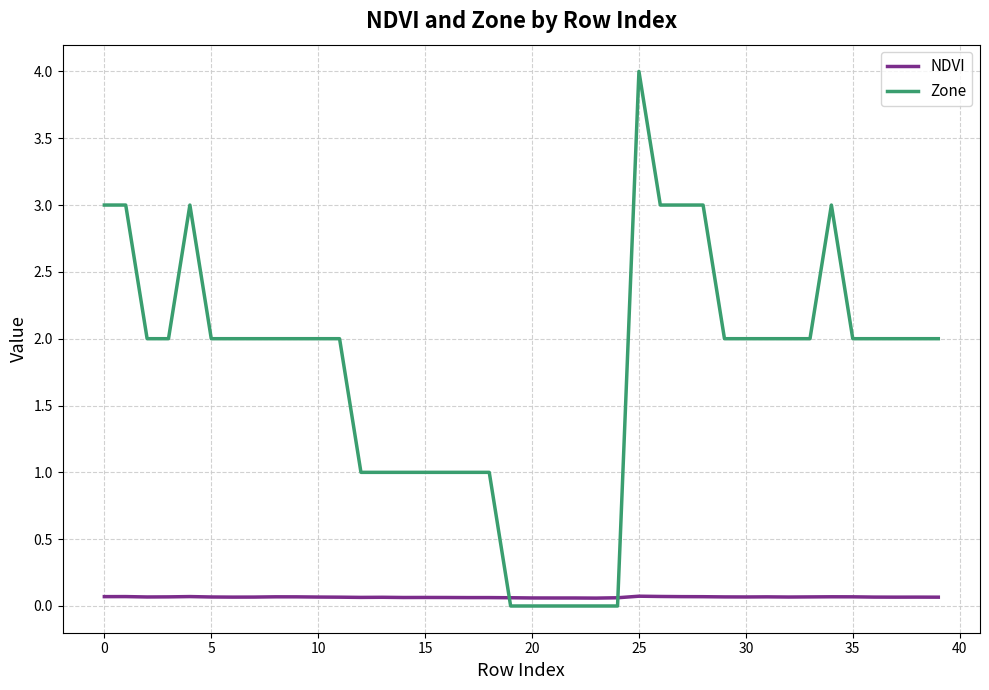

Which series ends up on top after the final intersection of NDVI and Zone?

Zone